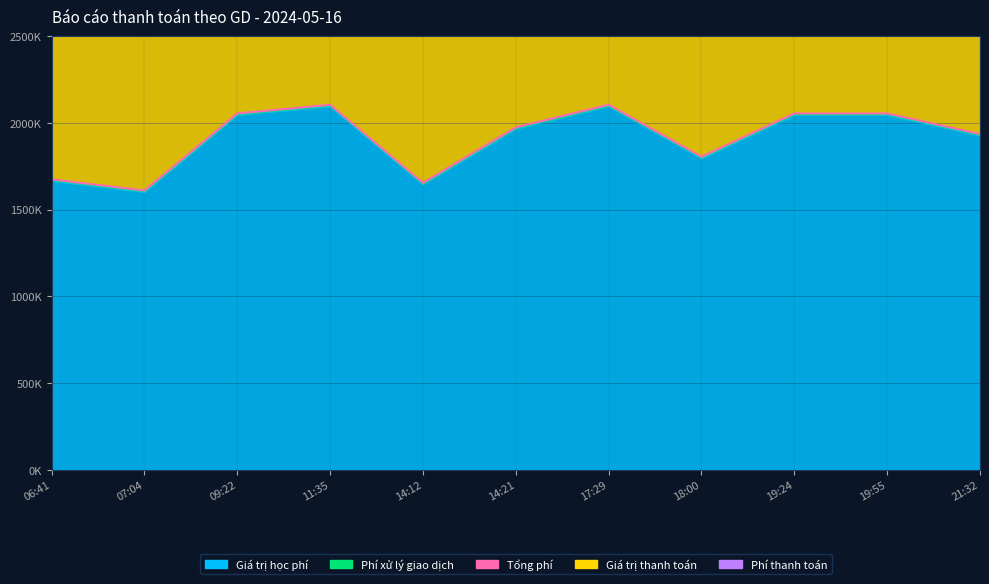

List the labels in order of Giá trị thanh toán value, smallest first.

07:04, 14:12, 06:41, 18:00, 21:32, 14:21, 09:22, 19:24, 19:55, 11:35, 17:29